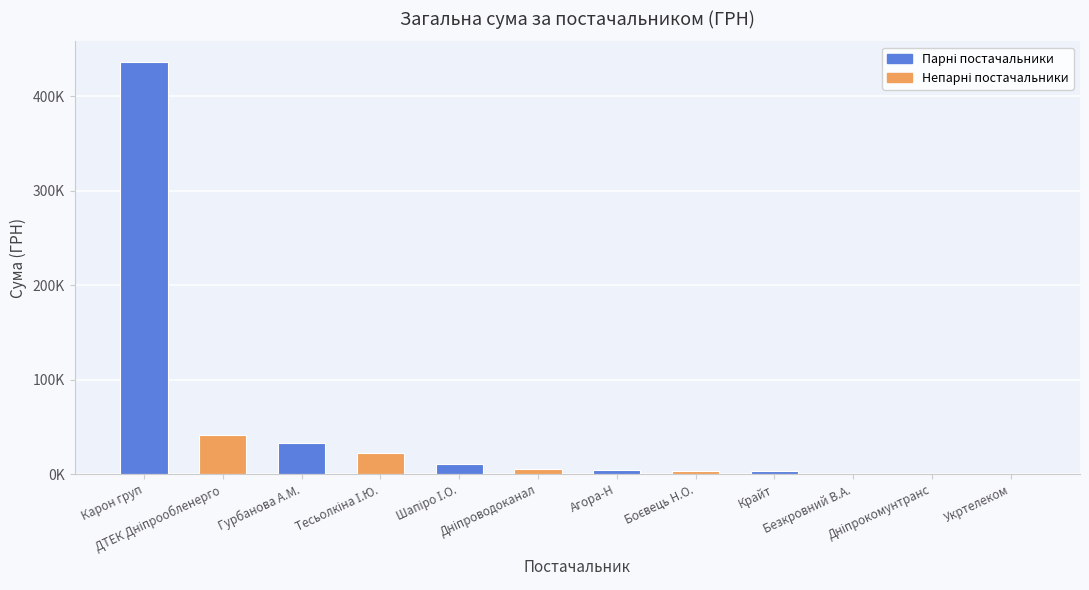

What position from the right is Гурбанова А.М.?

10